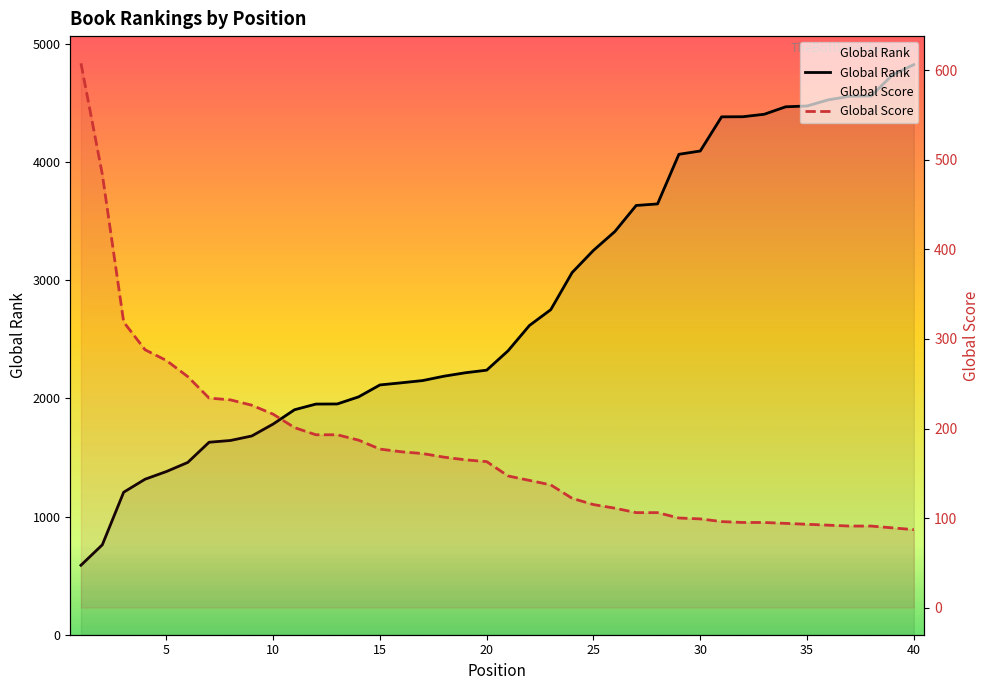

What are all the series names shown in the legend?

Global Rank, Global Score